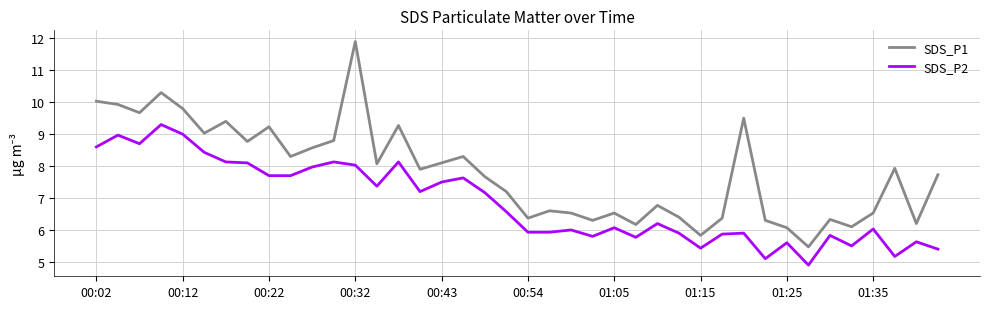

Rank the series by their maximum value, from lowest to highest.

SDS_P2, SDS_P1